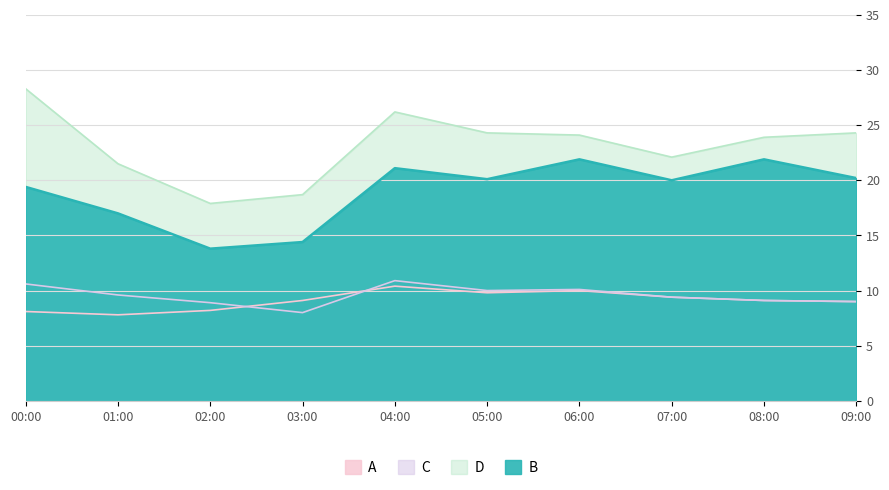

What value does the C series have at 03:00?

8.0